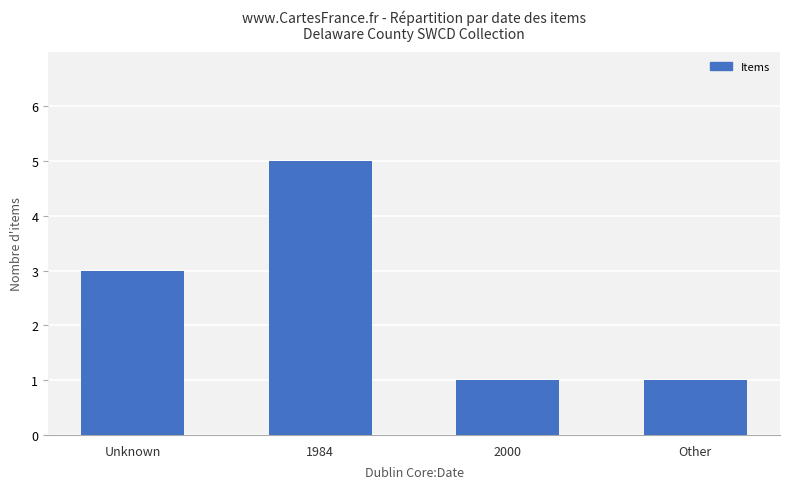

Is it true that the value at Unknown is 3?

True